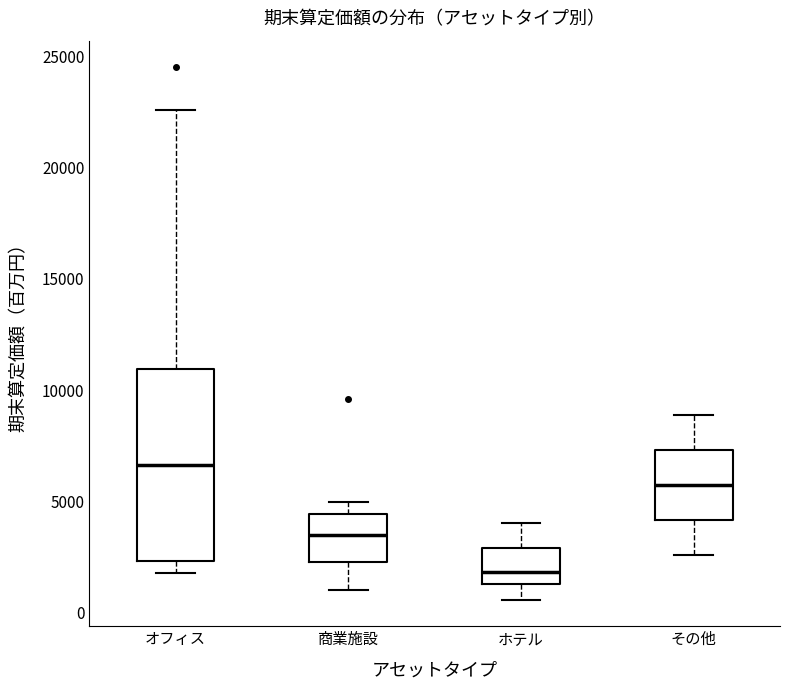

Reading left to right, read every box against the y-axis: the position of its median line, the range the box covers, and the ends of its whiskers. The values are not printed on the chart, so give them approximately, as read against the axis.

オフィス: median 6500, box 2500 to 11000, whiskers 2000 to 22500
商業施設: median 3500, box 2500 to 4500, whiskers 1000 to 5000
ホテル: median 2000, box 1500 to 3000, whiskers 500 to 4000
その他: median 5500, box 4000 to 7500, whiskers 2500 to 9000